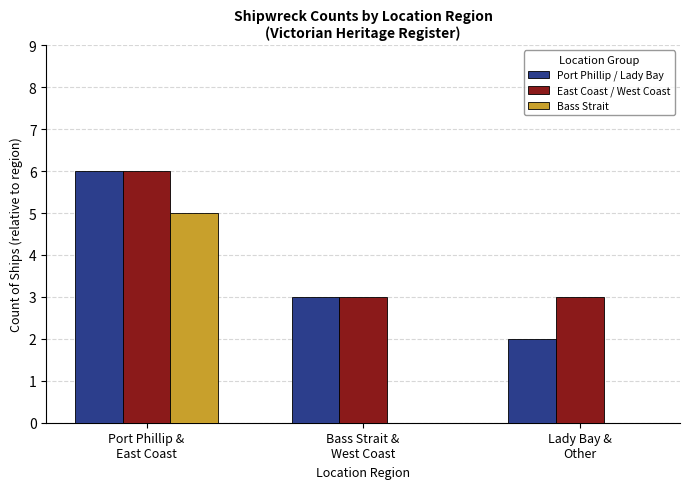

Are the bars horizontal?

No